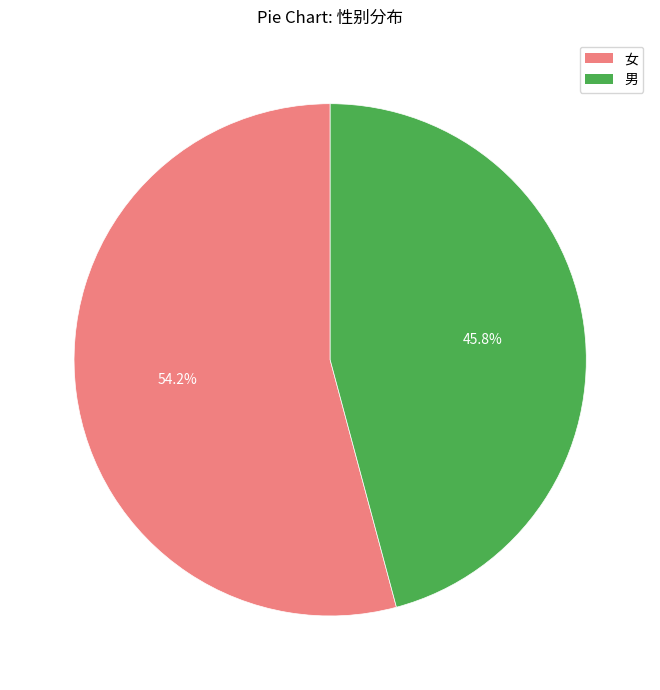

What is the largest slice in the pie chart?

女